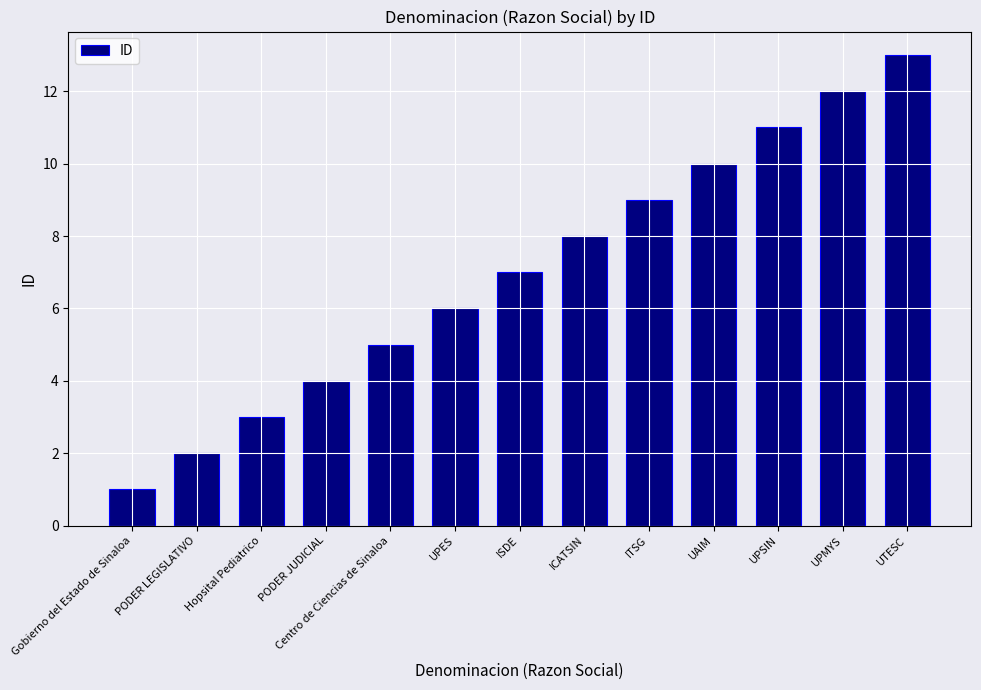

What is the smallest value displayed?

1